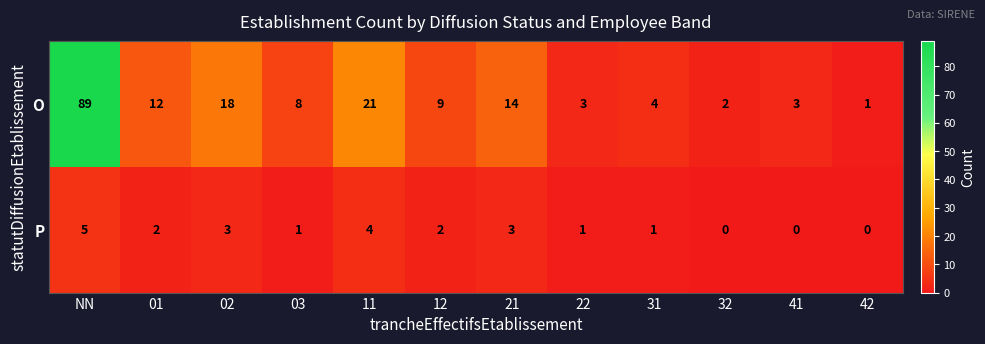

Count the P values in the range 1 to 3.

7